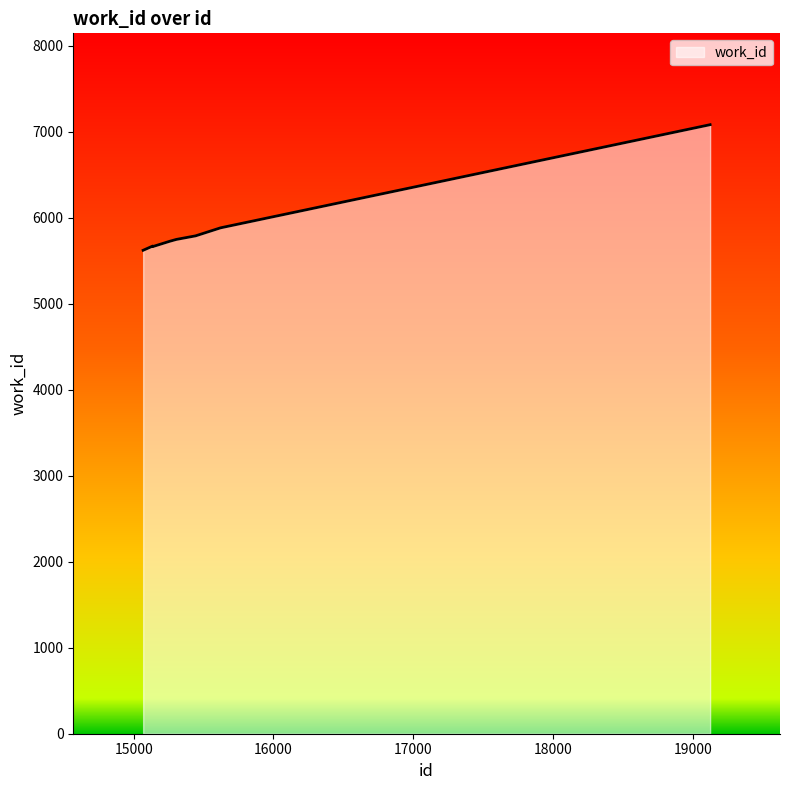

What is the smallest value displayed?

5620